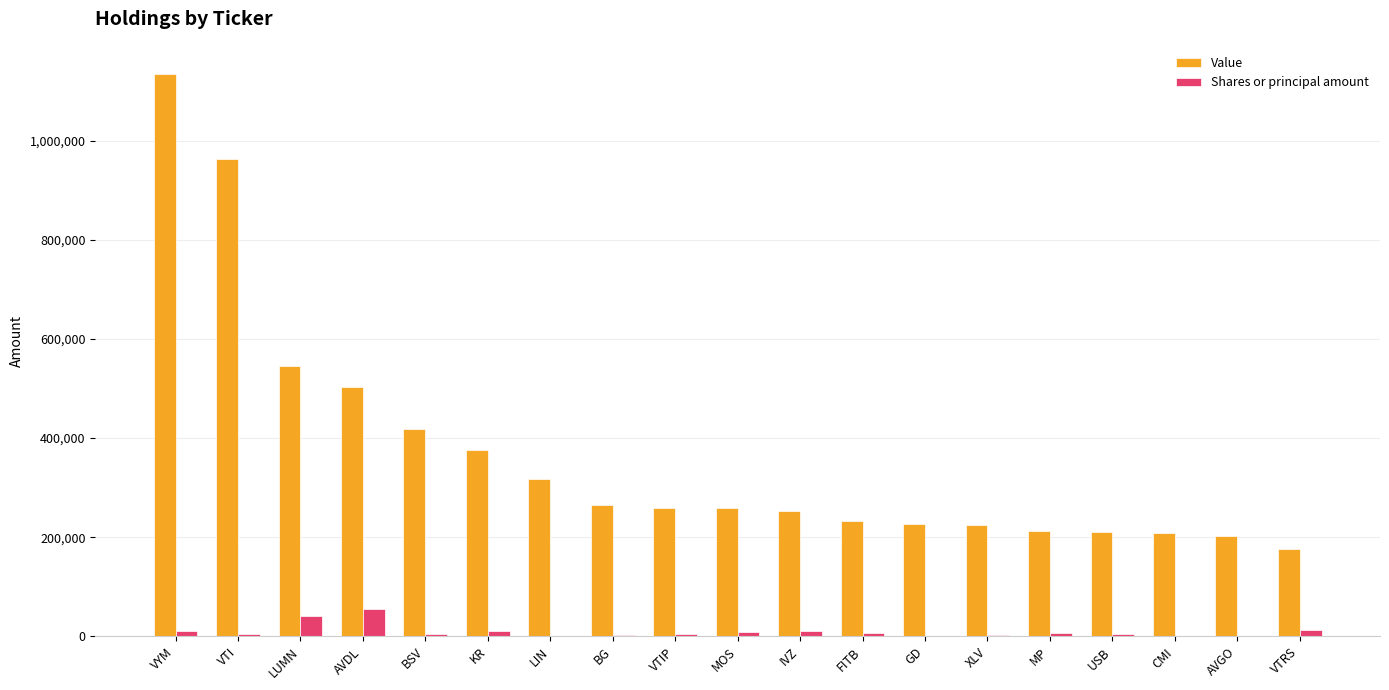

Is it true that Value equals 418000 at BSV?

True